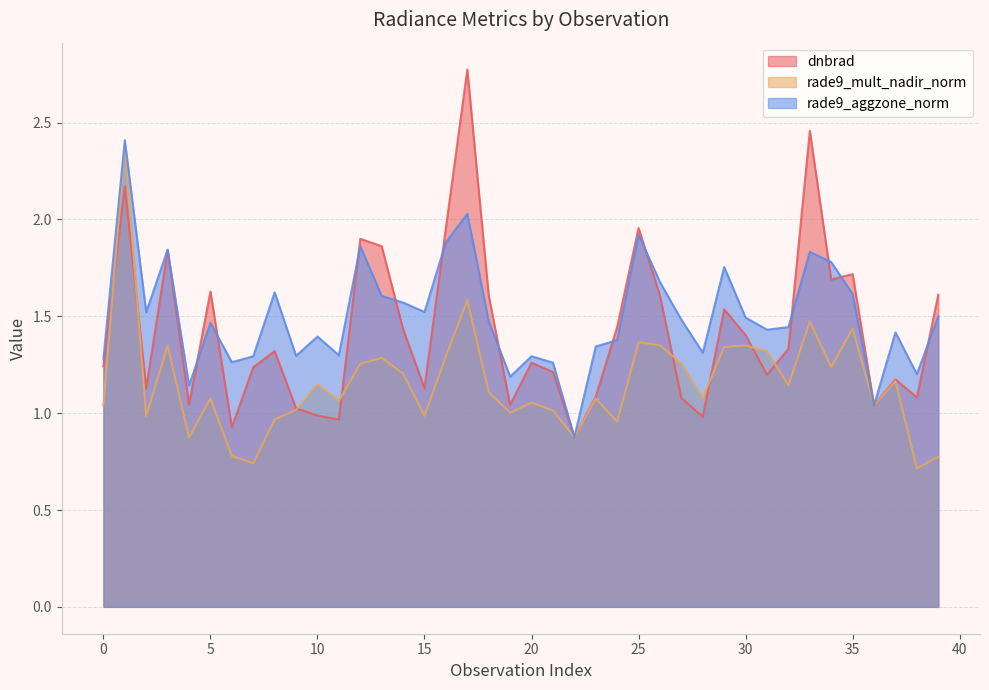

Does the chart display data point markers on the line(s)?

No